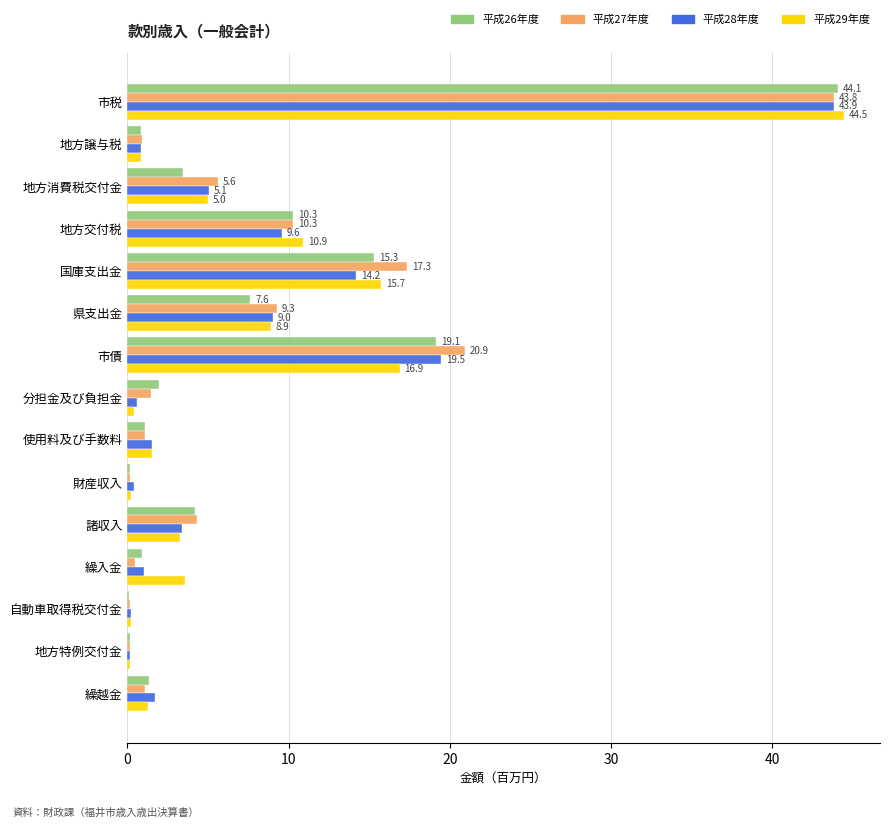

At which category is the sum across all series the highest?

市税